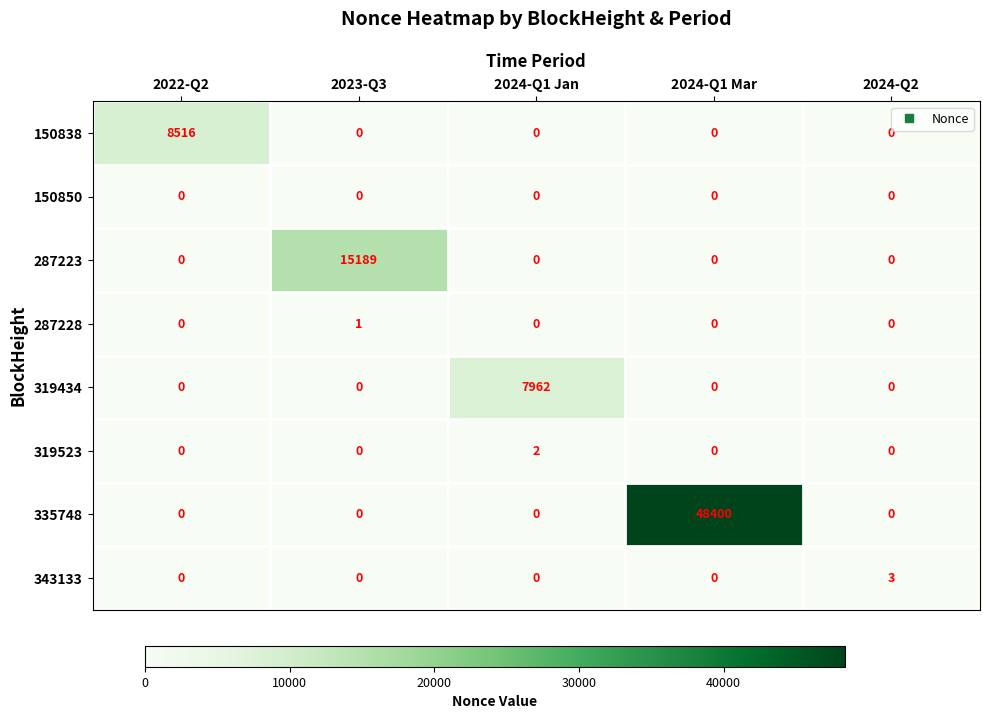

Rank the series by their maximum value, from highest to lowest.

335748, 287223, 150838, 319434, 343133, 319523, 287228, 150850